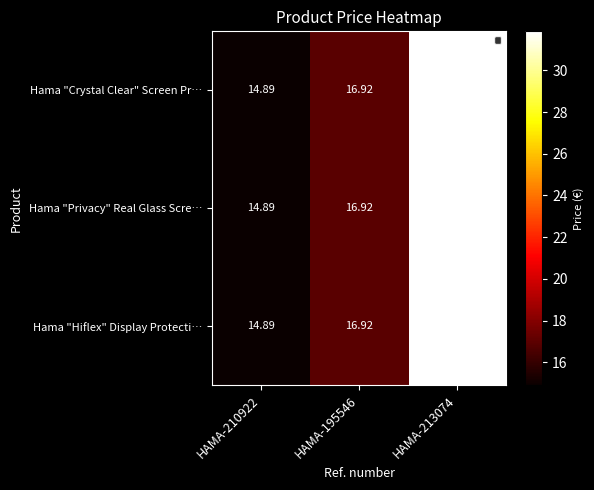

At how many categories does at least one series exceed 24?

1